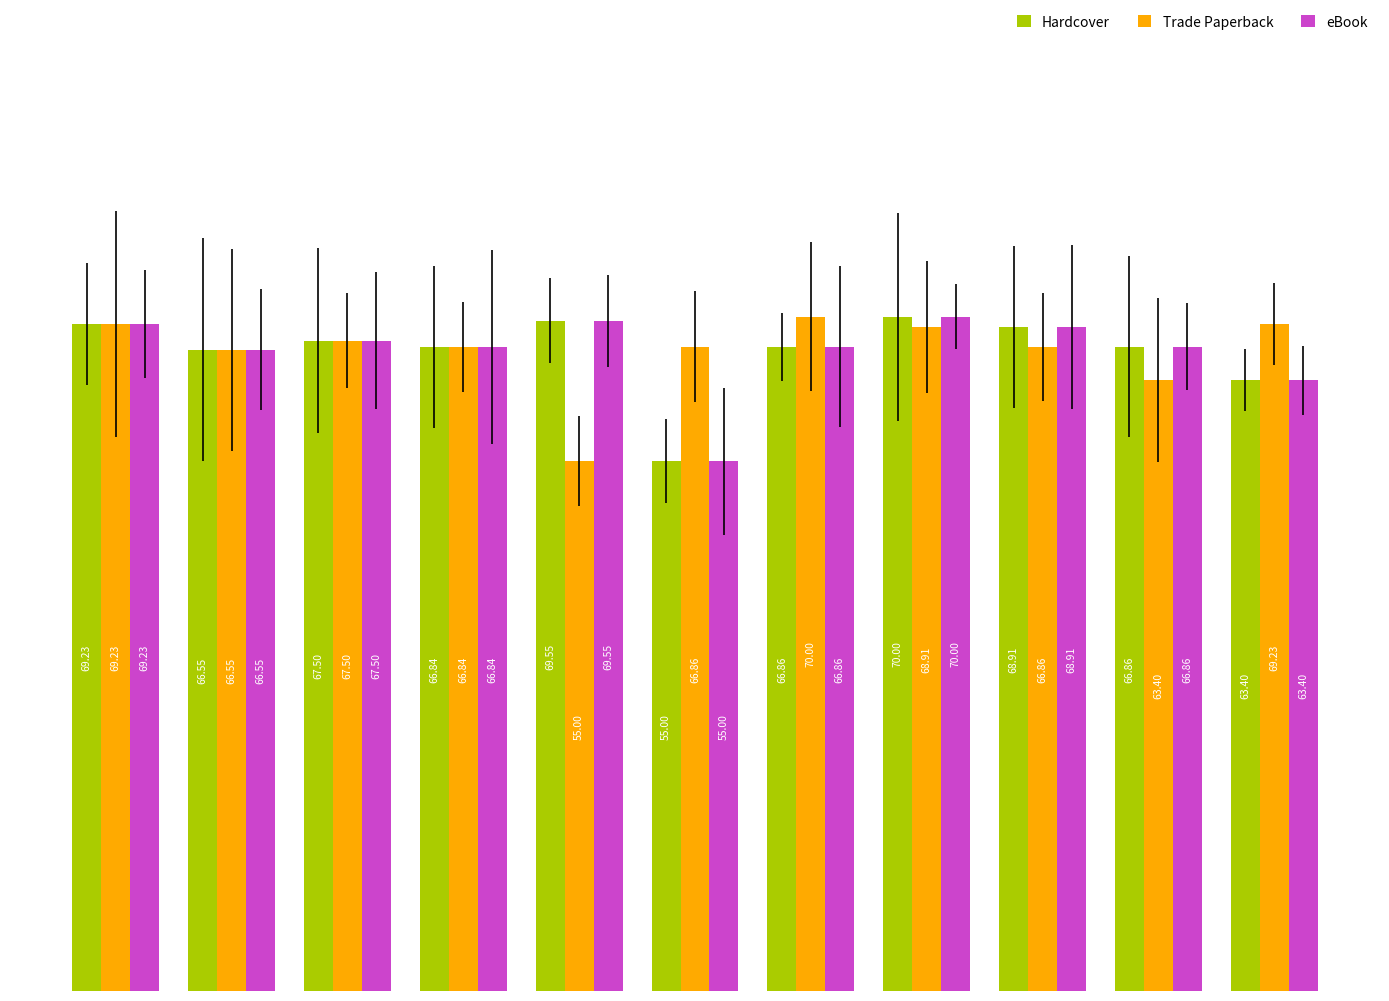

What are all the series names shown in the legend?

Hardcover, Trade Paperback, eBook